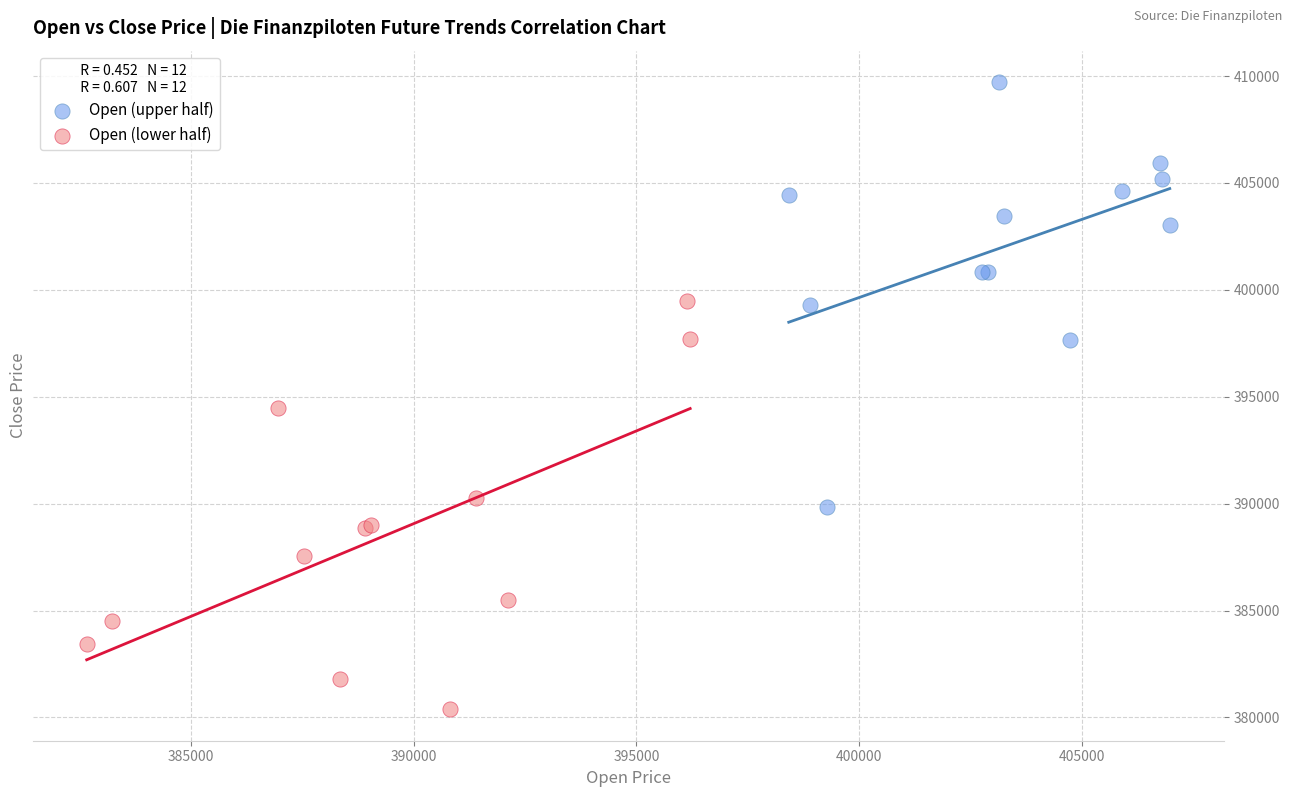

Which series contains the highest Y value?

Open (upper half)